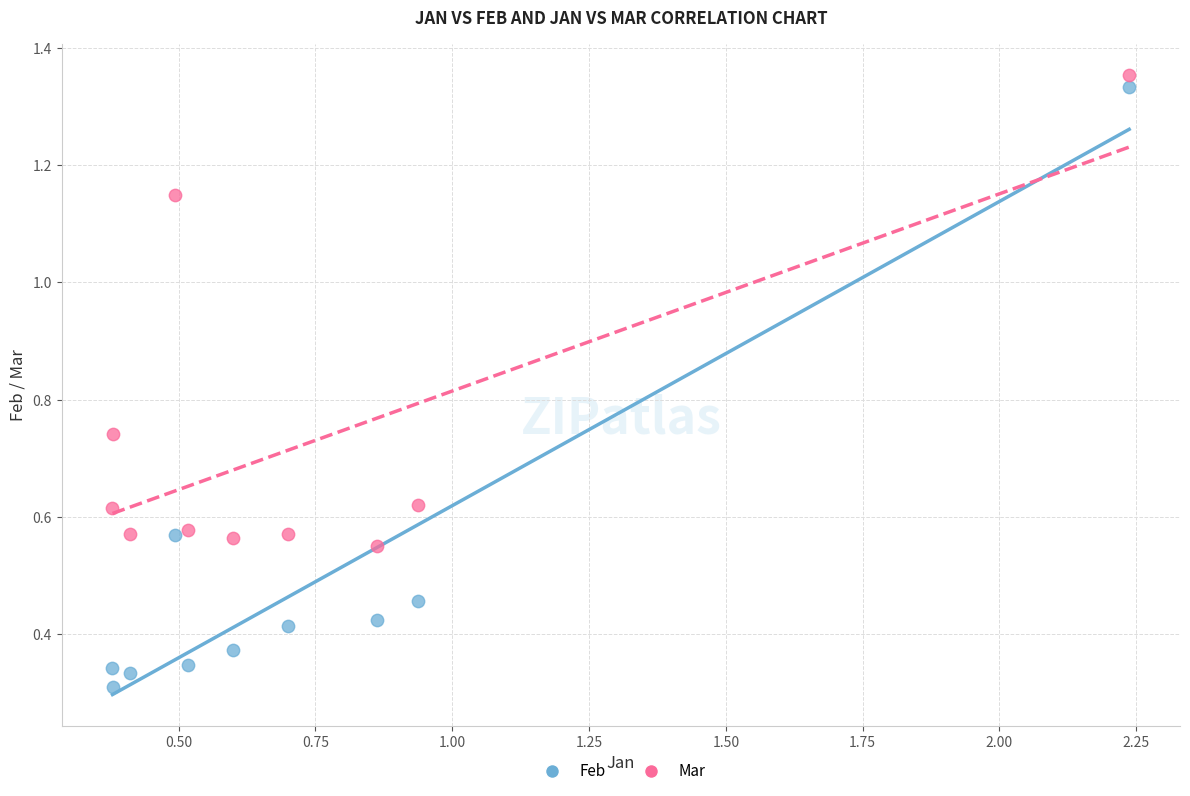

Across all data points, what is the range of X values (max minus min)?

1.9